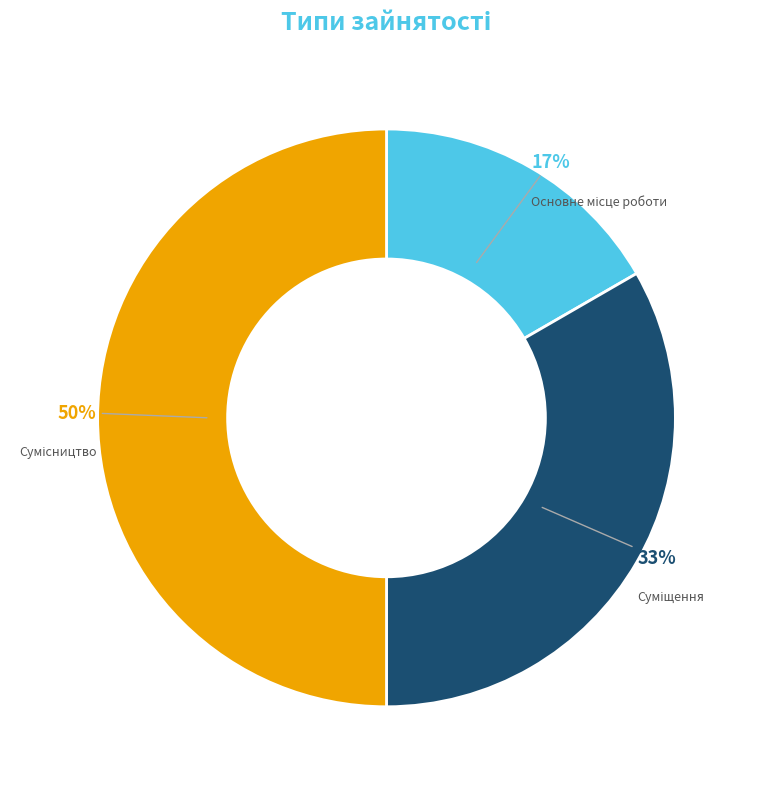

How many slices are in this pie chart?

3